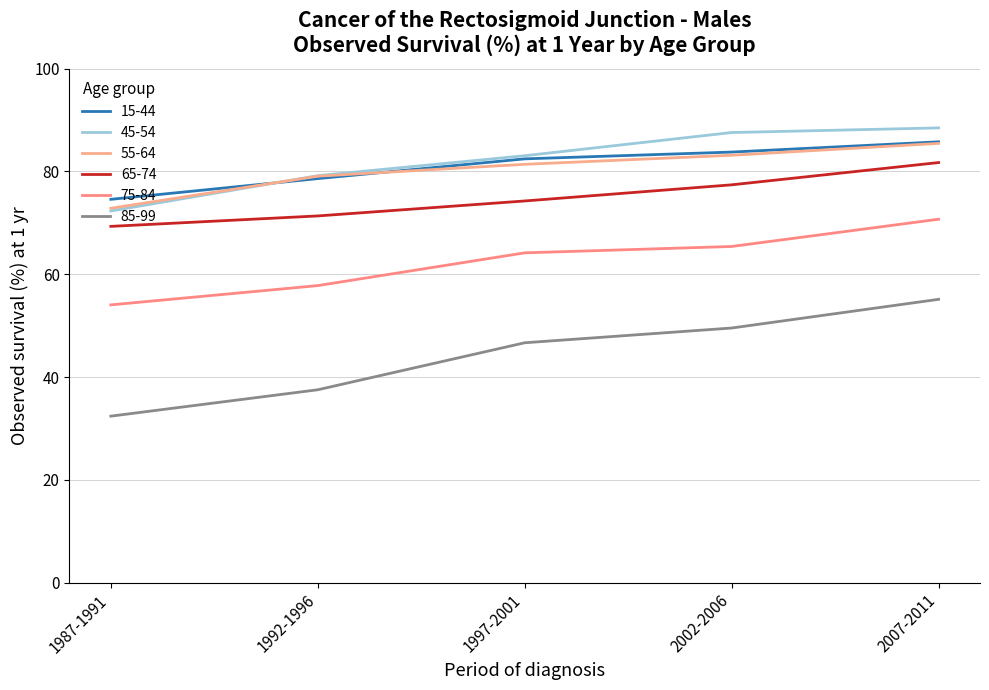

Which series changed the most between 1987-1991 and 2002-2006?

85-99